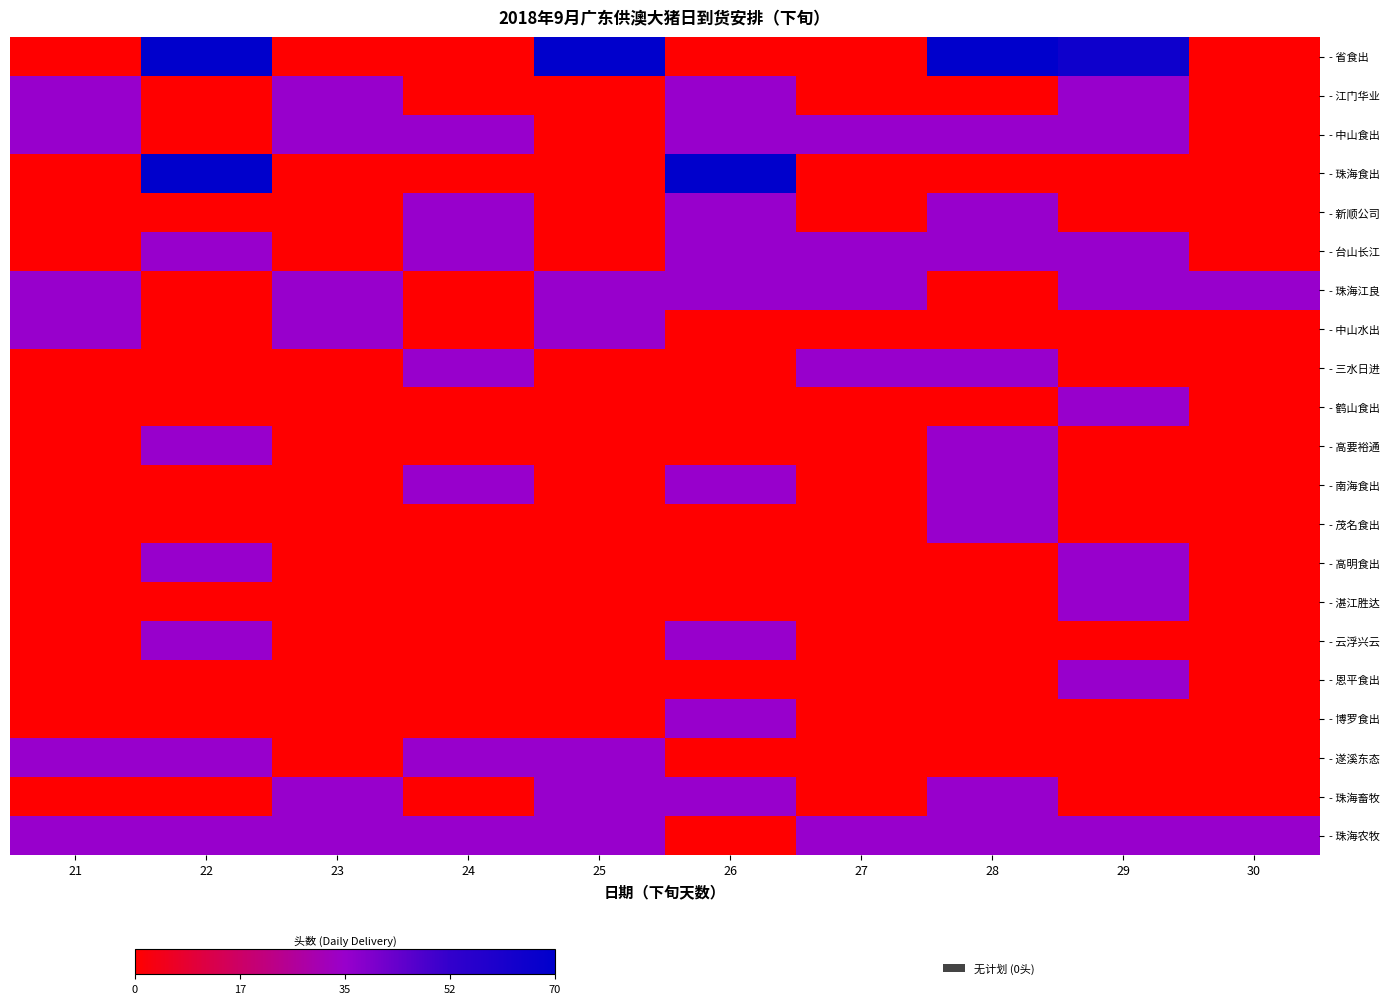

Which series has the widest spread of values?

- 省食出